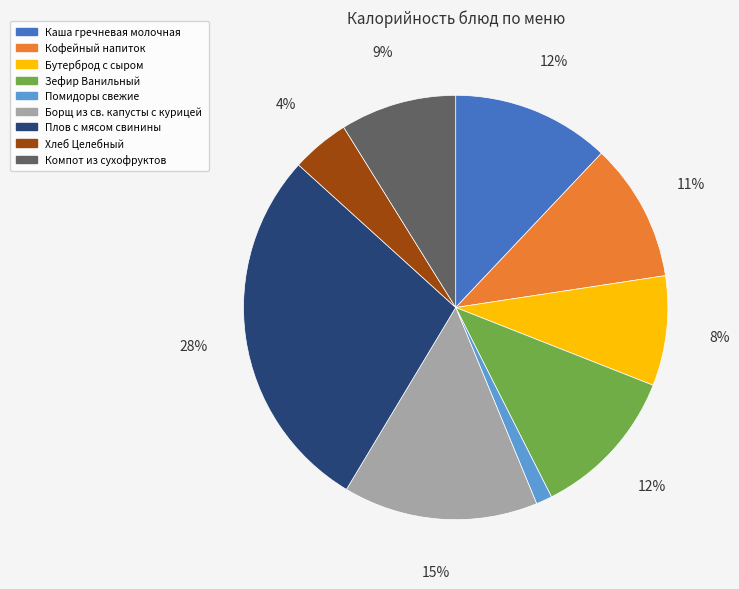

How many segments does this pie chart have?

9